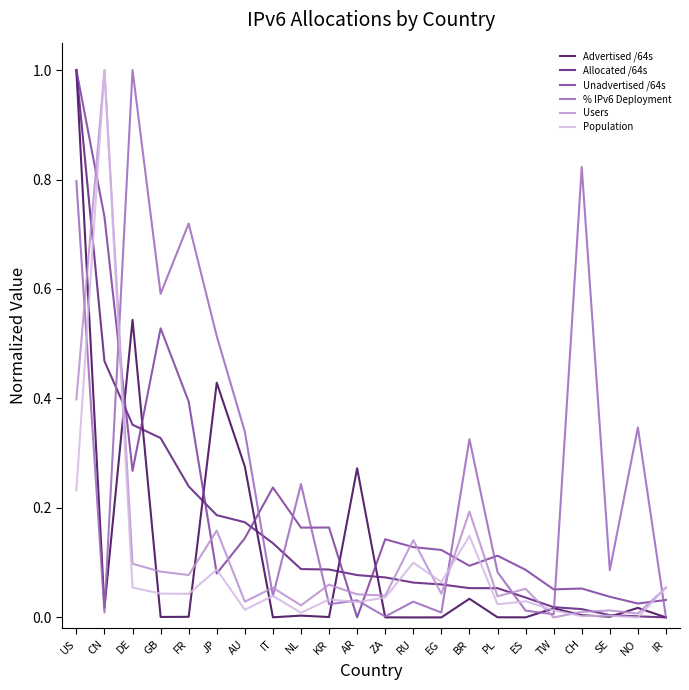

True or false: Unadvertised /64s and Users intersect in this chart.

True